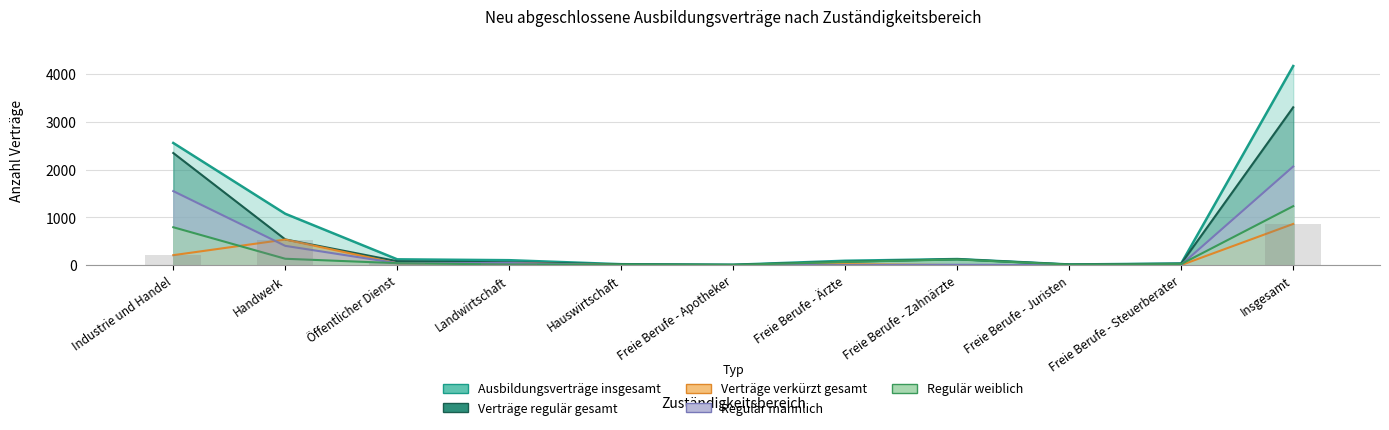

Where does the Verträge regulär gesamt series first go above 72?

Industrie und Handel